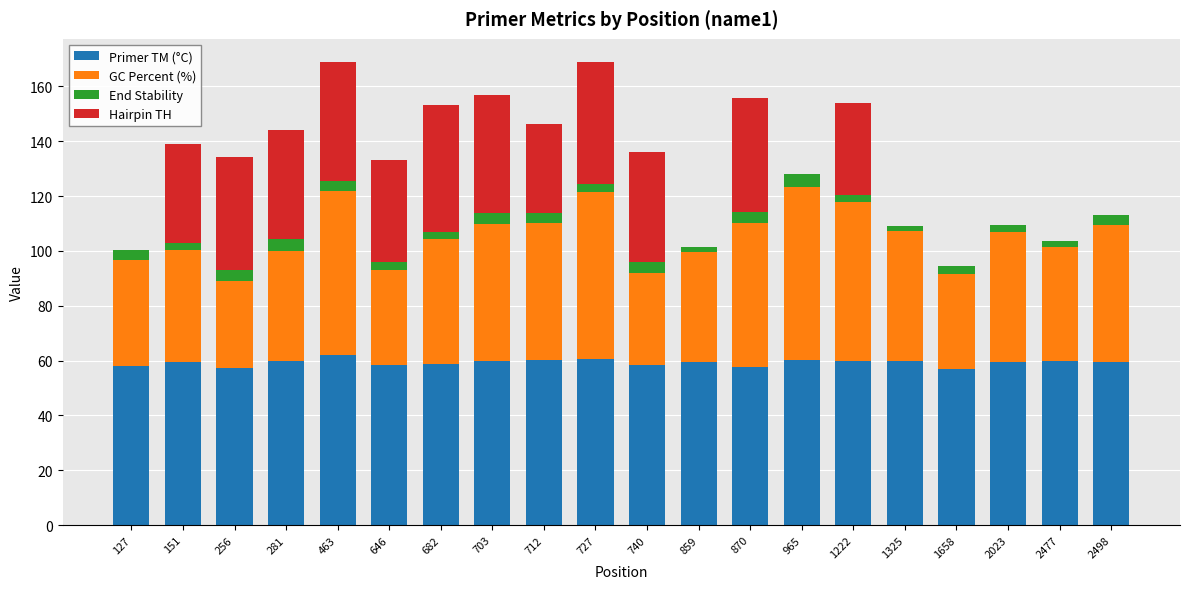

True or false: Primer TM (°C) has a value of 59.8 at 1222.

True